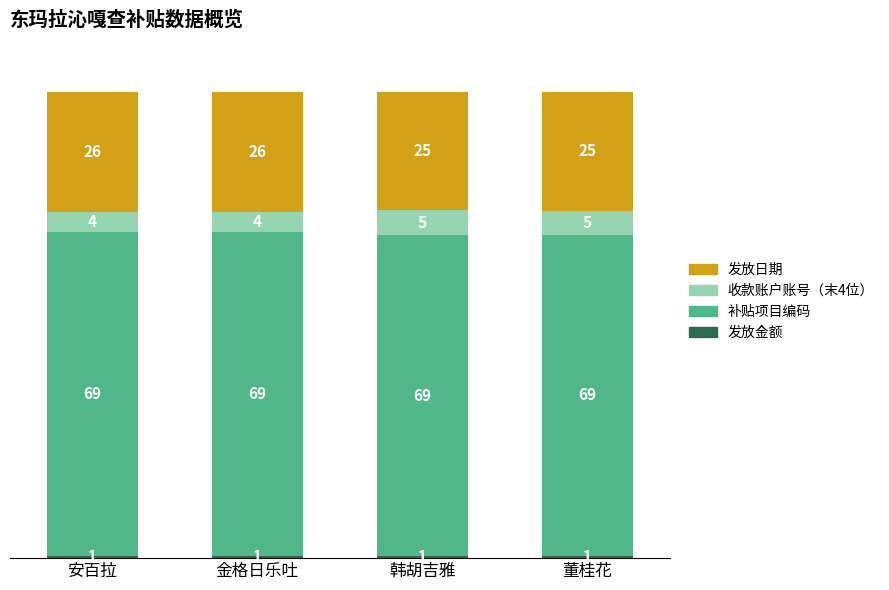

Which series has the largest total across all categories?

补贴项目编码